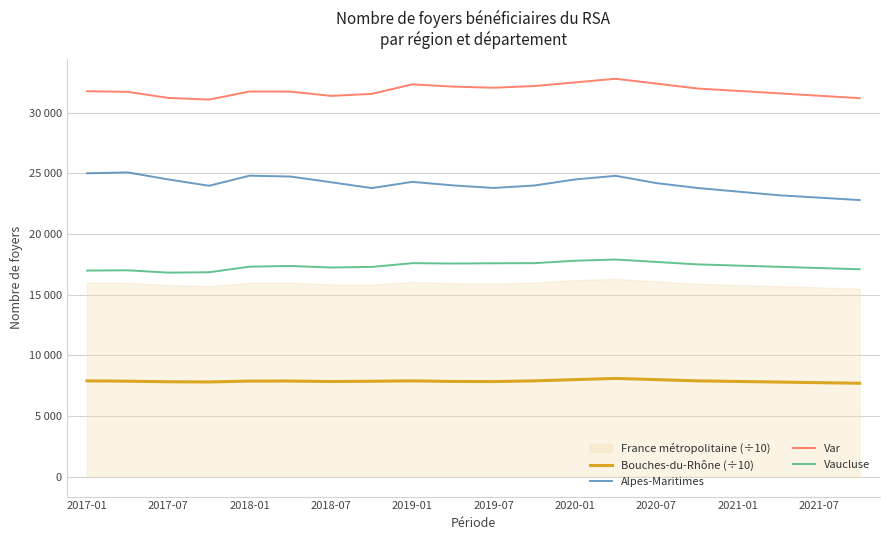

What is the average value of the Vaucluse series?

17357